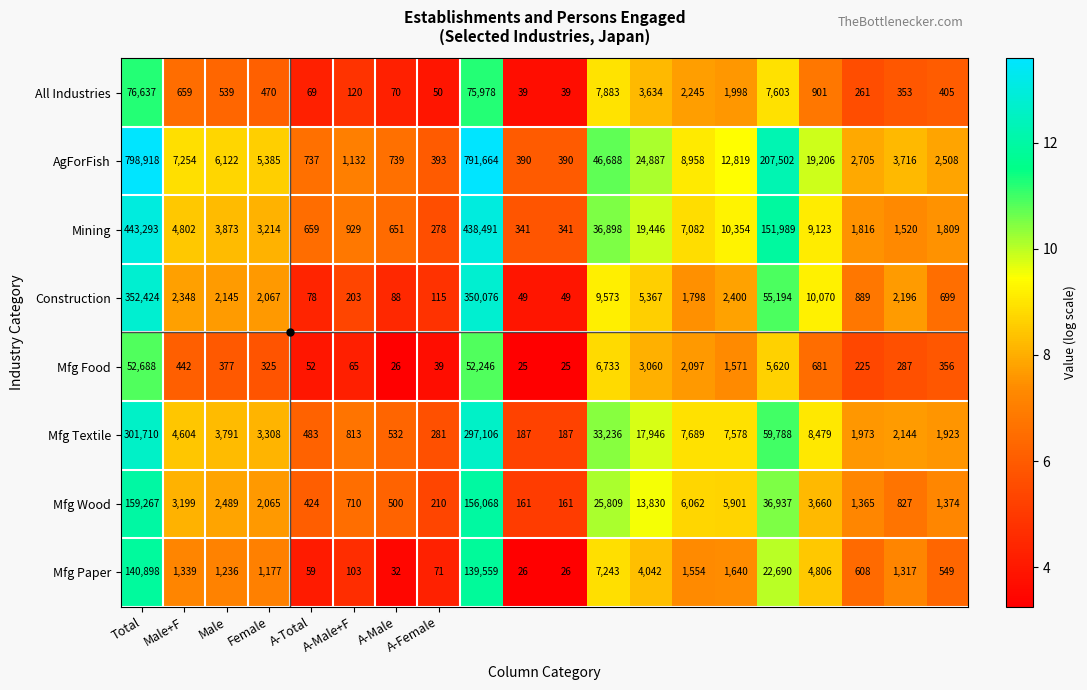

List the series in order of their peak value, highest first.

AgForFish, Mining, Construction, Mfg Textile, Mfg Wood, Mfg Paper, All Industries, Mfg Food